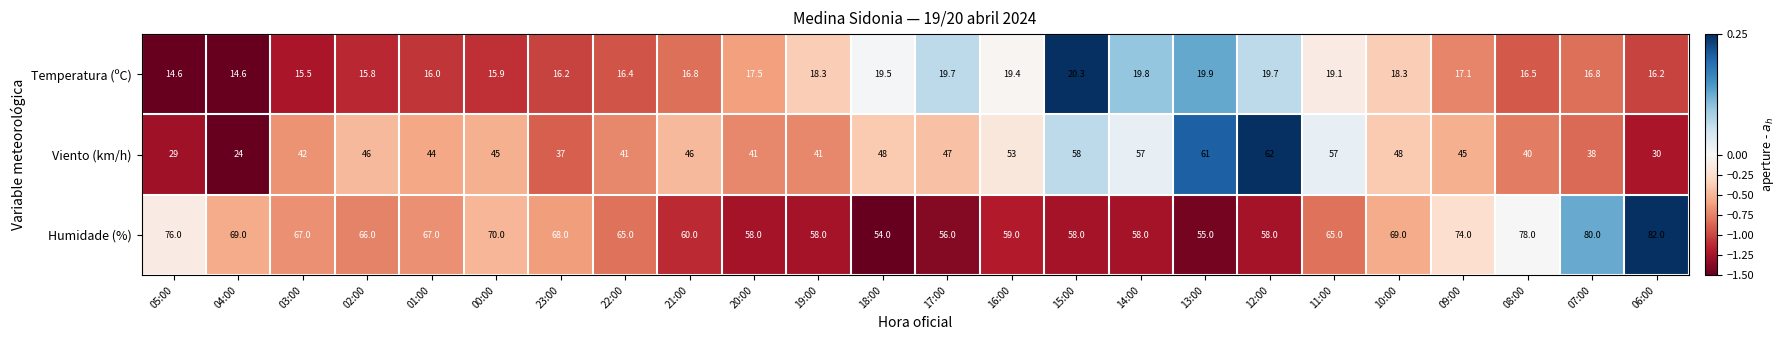

Between 01:00 and 11:00, which series saw the biggest shift?

Viento (km/h)